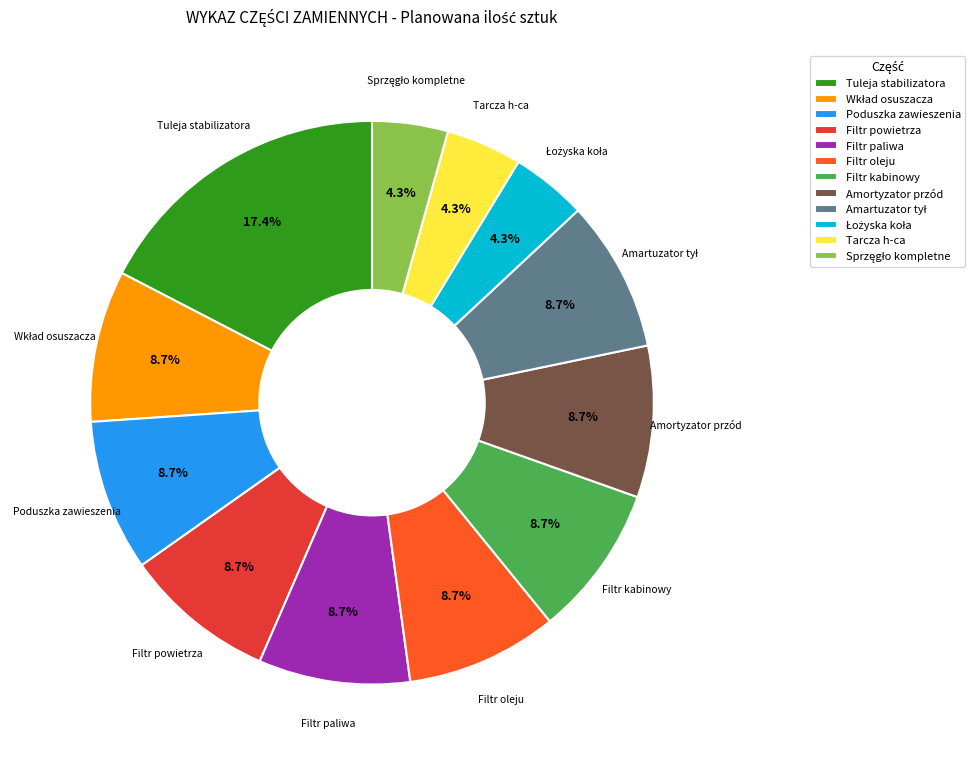

Does any single category account for the majority?

No